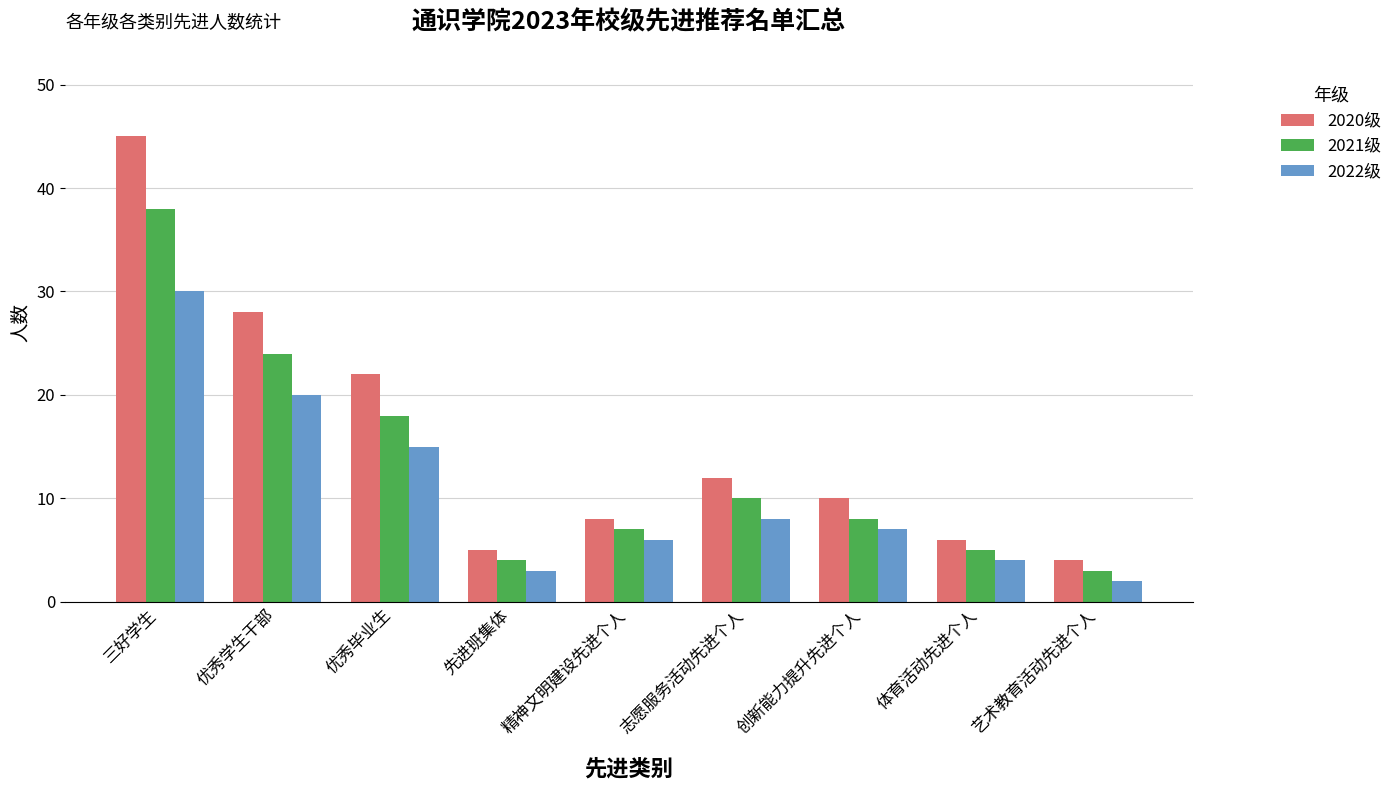

The 2020级 series shows 4 at 艺术教育活动先进个人. True or false?

True